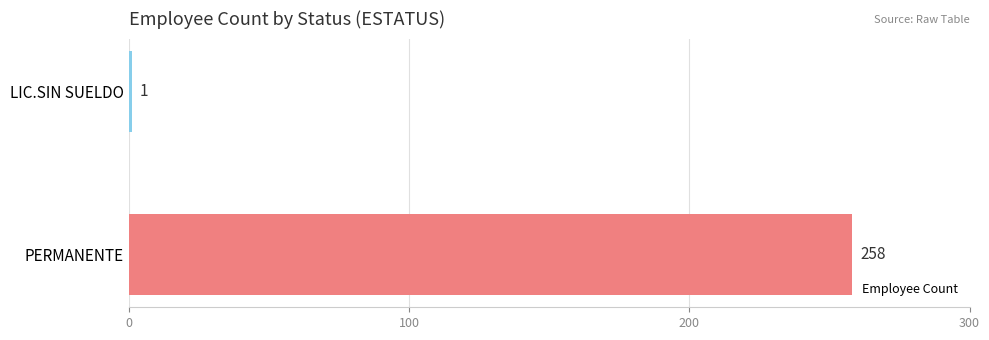

True or false: the data shows 258 at PERMANENTE.

True